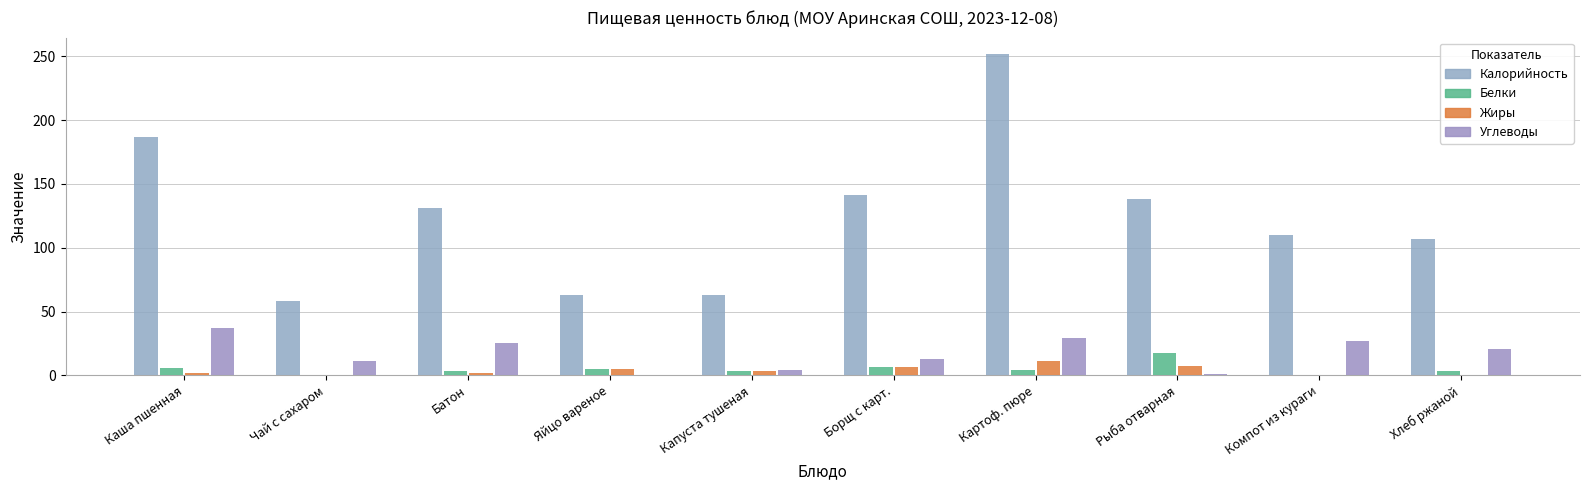

Reading left to right, what are all the values shown in this chart?

Калорийность: 187.0	58.0	131.0	63.0	63.0	141.0	252.0	138.0	110.0	106.5
Белки: 5.6	0.1	3.8	5.1	3.7	6.6	4.2	17.1	0.5	3.6
Жиры: 1.6	0.0	1.4	4.6	3.6	6.8	11.0	7.4	0.0	0.6
Углеводы: 37.4	11.0	25.7	0.3	3.9	12.9	29.0	0.8	27.0	20.9